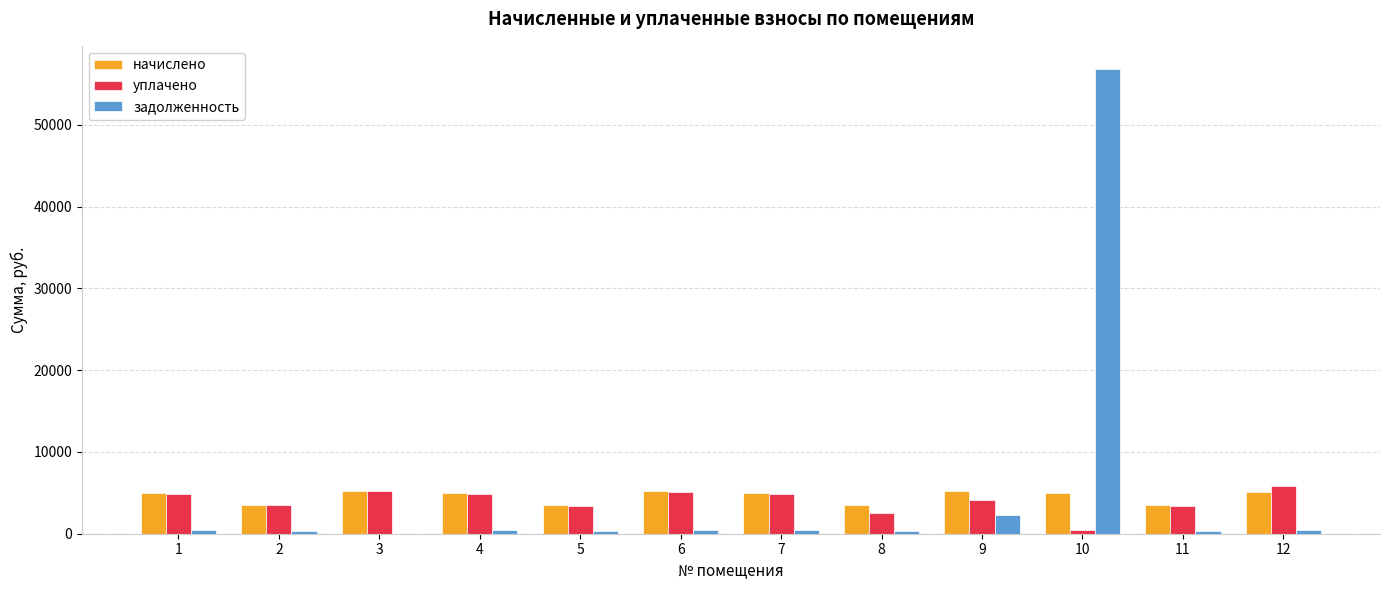

At which category is the sum across all series the highest?

10